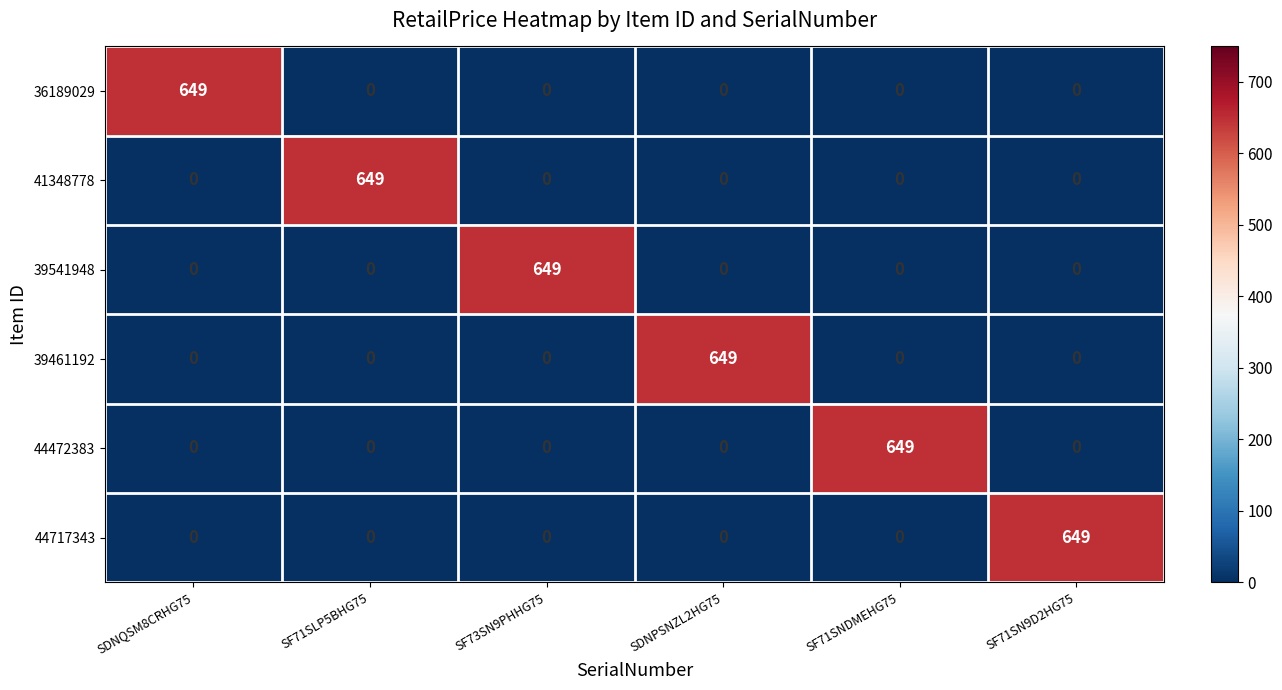

What is the difference between the maximum and minimum values in the 44472383 series?

649